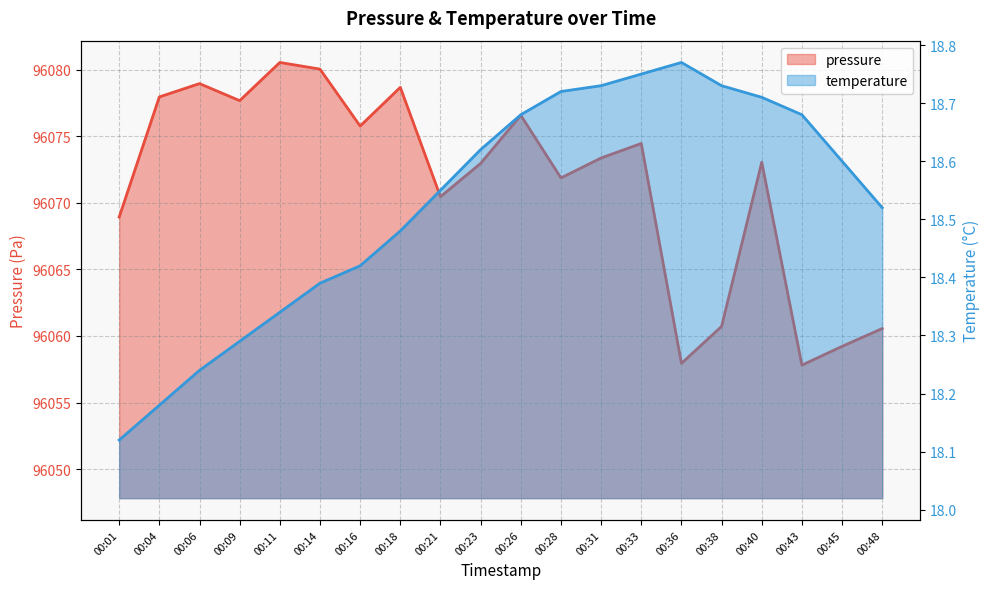

What is the difference between the maximum and minimum values in the temperature series?

0.6